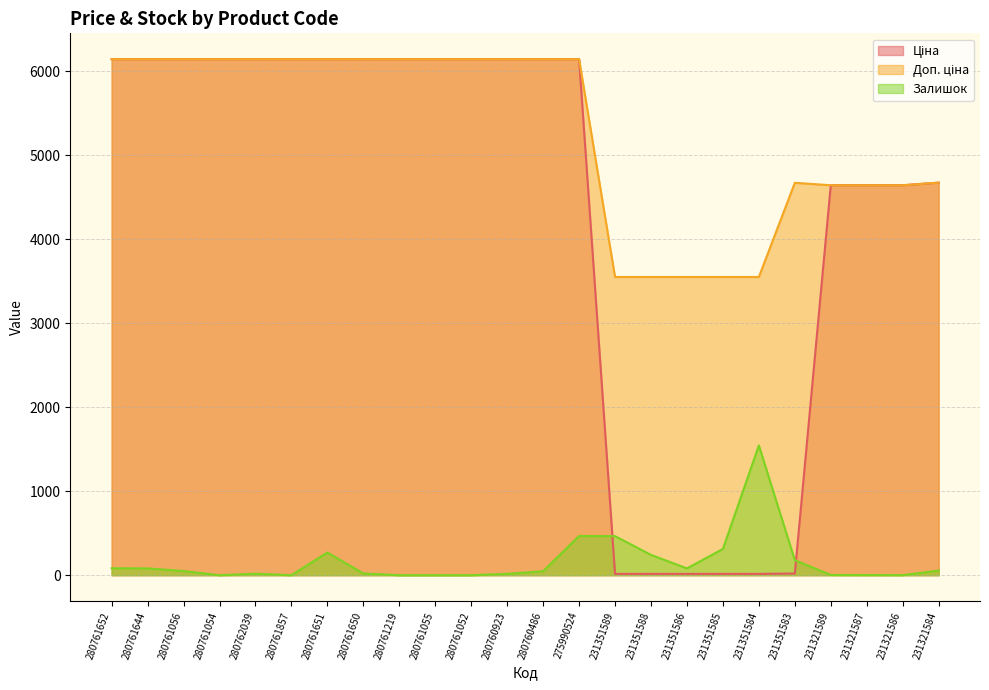

What position from the right is 280760923?

13